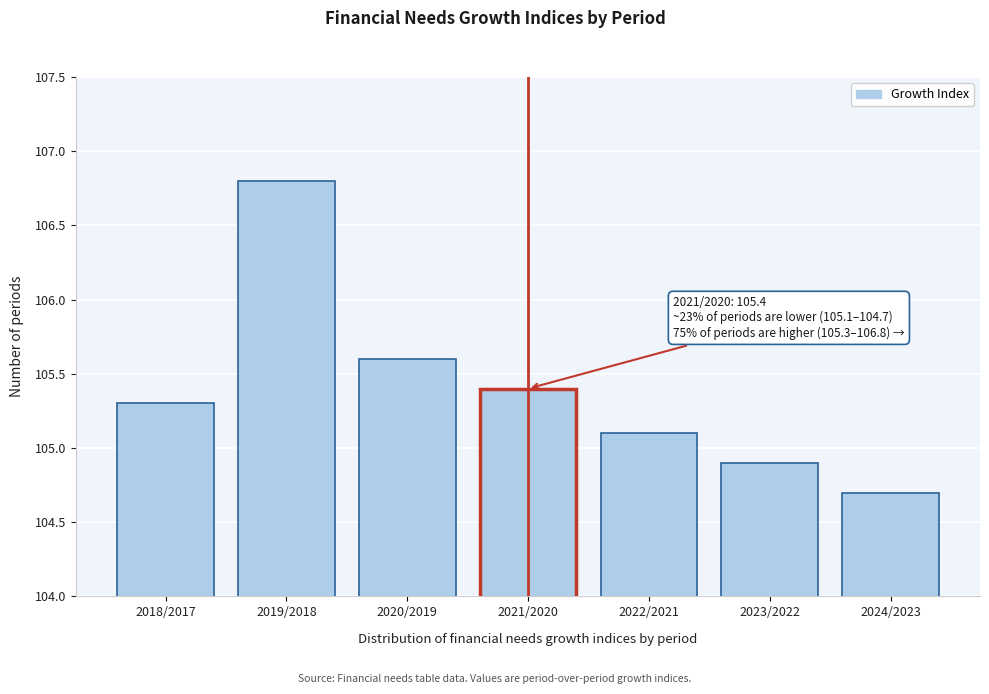

Reading left to right, what are all the values shown in this chart?

105.3	106.8	105.6	105.4	105.1	104.9	104.7